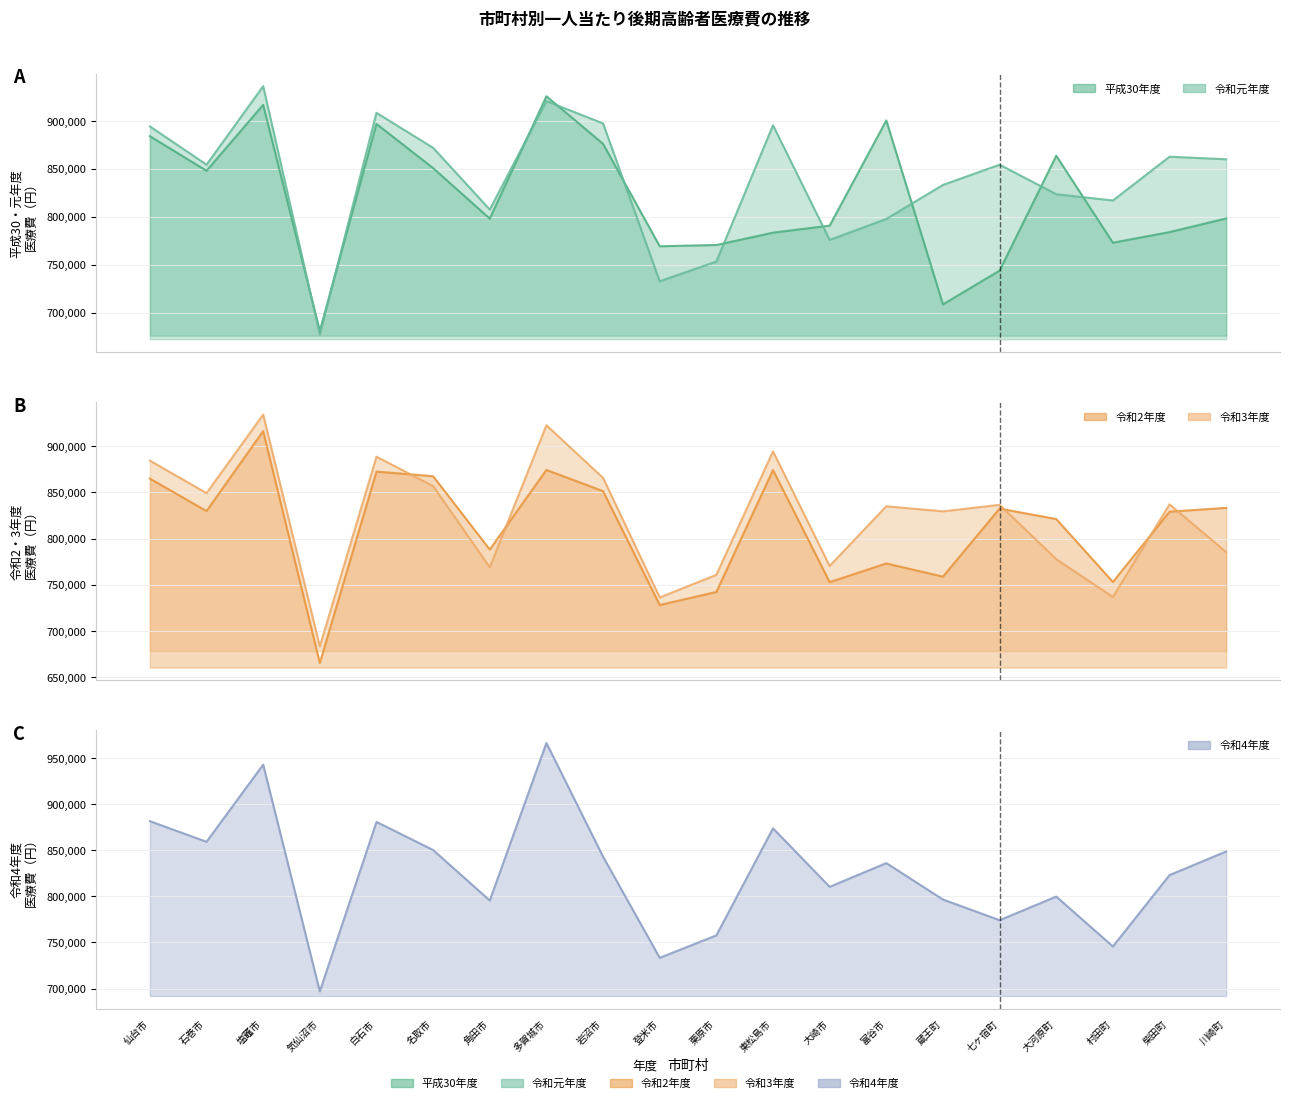

In 令和3年度, how many points are higher than both neighbors (excluding endpoints)?

7